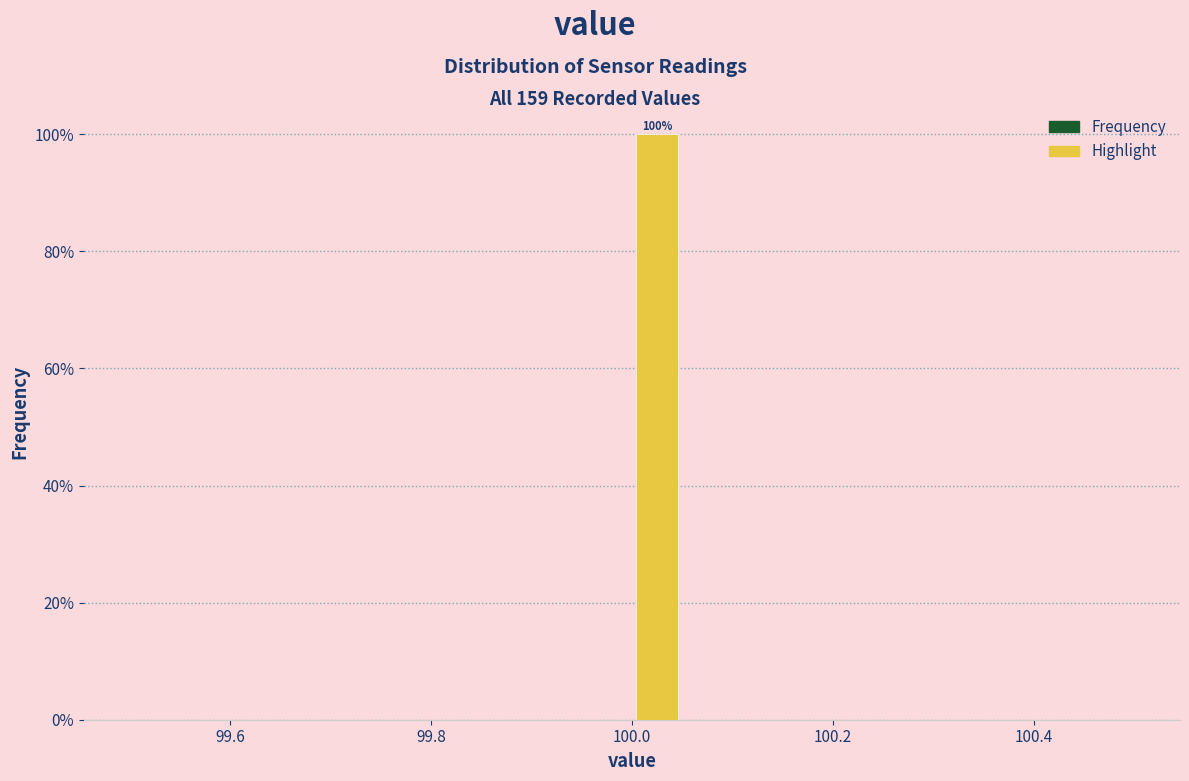

Read against the x-axis, roughly where is the centre of the tallest bar?

100.02